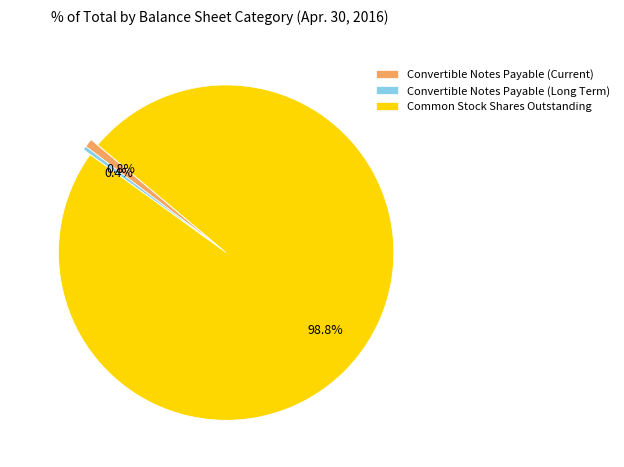

Which slice is the largest?

Common Stock Shares Outstanding